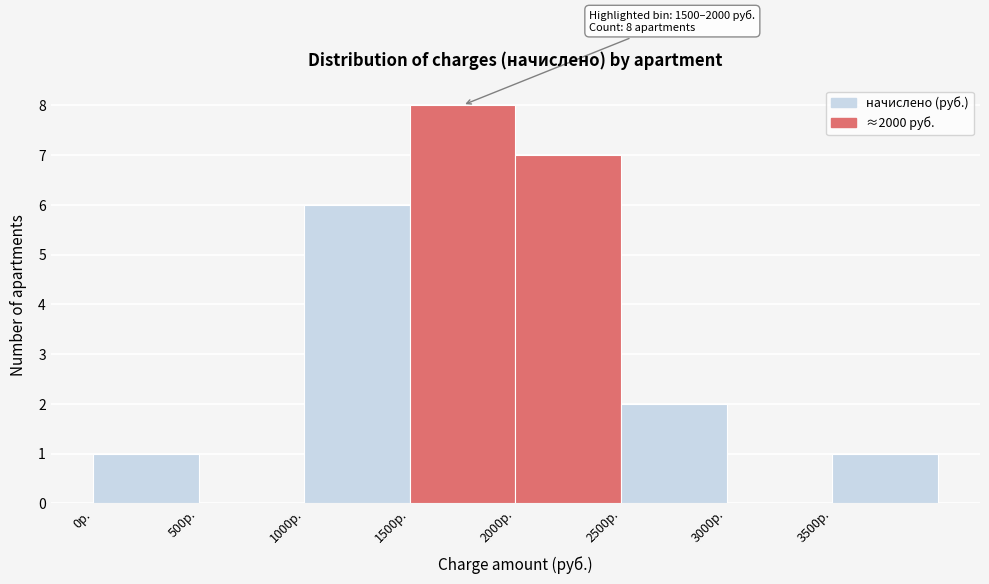

Which range on the x-axis has the tallest bar?

1500 to 2000